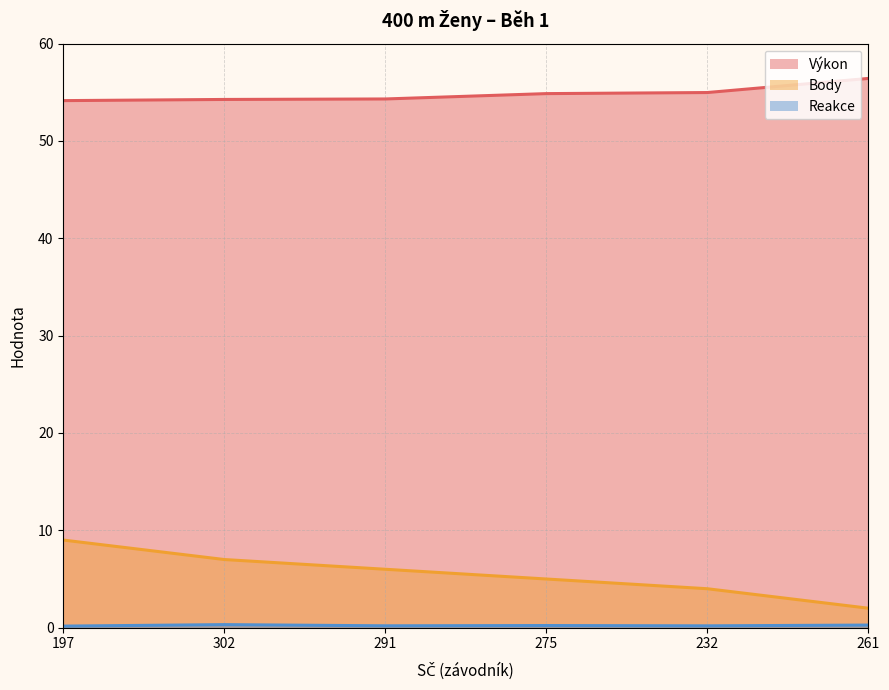

How many Body values are between 4 and 7?

4